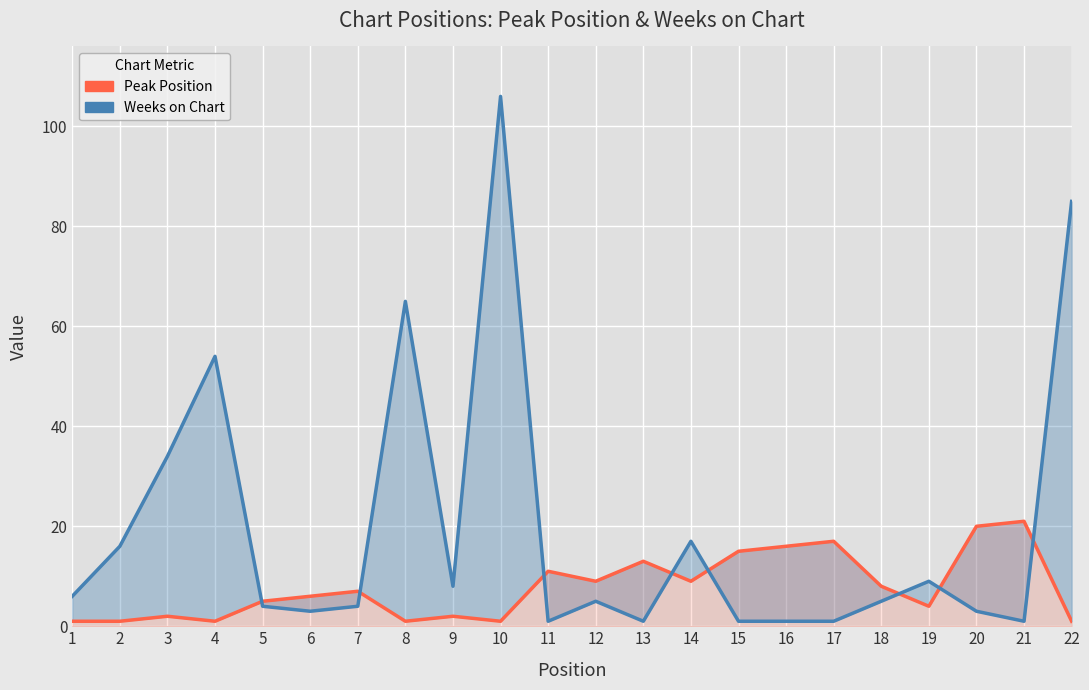

How many categories are shown in the chart?

22